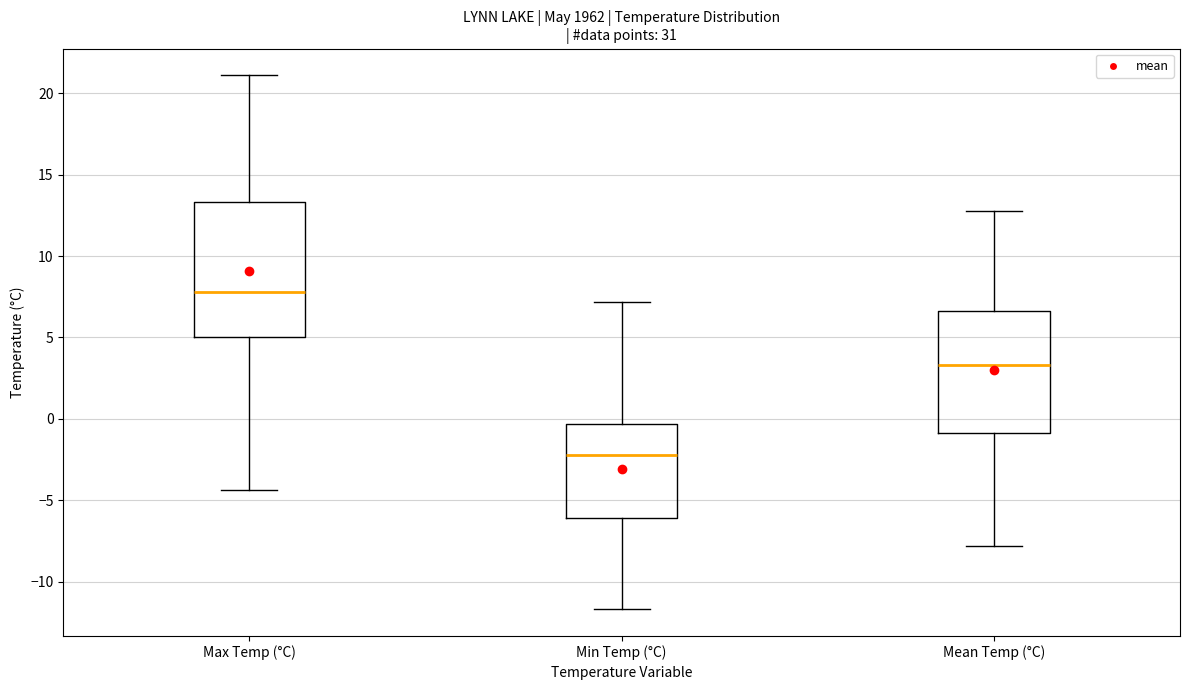

Which box is the tallest, from its lower edge to its upper edge?

Max Temp (°C)